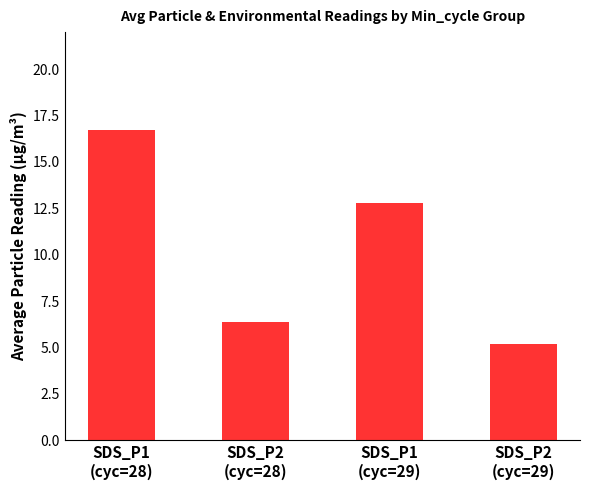

What is the change in value from SDS_P2
(cyc=28) to SDS_P2
(cyc=29)?

-1.2